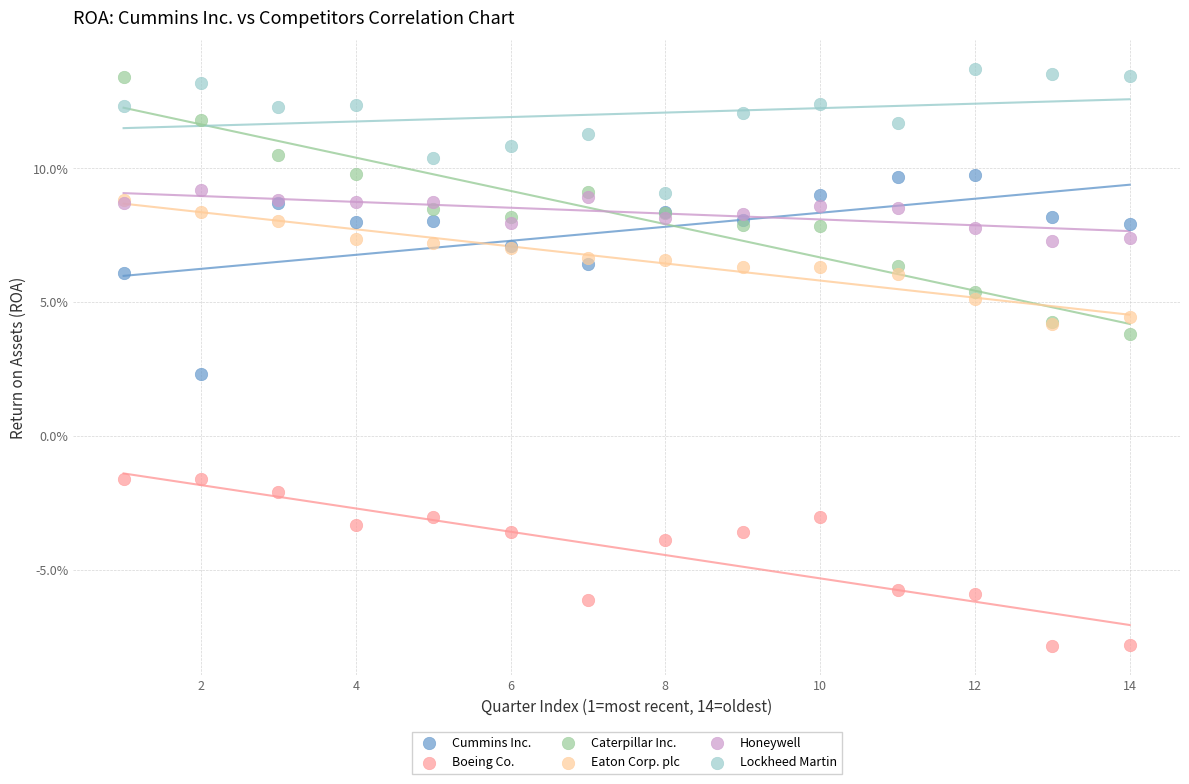

Which series has the largest Y range (max minus min)?

Caterpillar Inc.